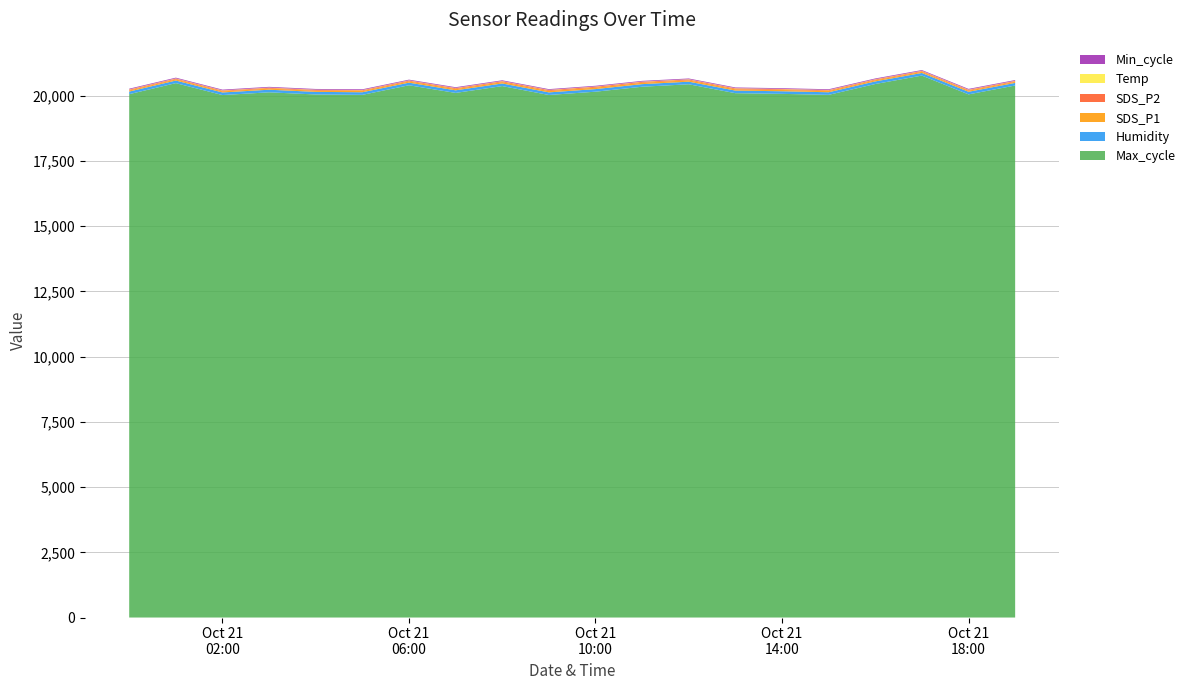

Reading left to right, transcribe all the data shown in this chart.

SDS_P1: 43.0	43.8	42.0	44.0	45.0	46.0	48.0	50.0	52.0	53.0	55.0	54.0	52.0	50.0	49.0	47.0	46.0	45.0	44.0	43.0
SDS_P2: 28.5	27.6	27.5	27.1	28.0	28.2	29.0	30.0	31.0	32.0	33.0	32.0	31.0	30.0	29.0	28.5	28.2	27.9	27.7	27.5
Temp: 11.2	11.1	11.1	11.1	11.1	11.1	11.1	11.2	11.3	11.4	11.5	11.6	11.7	11.7	11.6	11.5	11.4	11.3	11.2	11.2
Humidity: 99.9	99.9	99.9	99.9	99.9	99.9	99.9	99.9	99.9	99.9	99.9	99.9	99.9	99.9	99.9	99.9	99.9	99.9	99.9	99.9
Min_cycle: 28.0	28.0	28.0	28.0	28.0	28.0	28.0	28.0	28.0	28.0	28.0	28.0	28.0	28.0	28.0	28.0	28.0	28.0	28.0	28.0
Max_cycle: 20063.0	20486.0	20029.0	20134.0	20051.0	20037.0	20404.0	20111.0	20373.0	20032.0	20158.0	20348.0	20442.0	20101.0	20075.0	20037.0	20452.0	20776.0	20055.0	20395.0